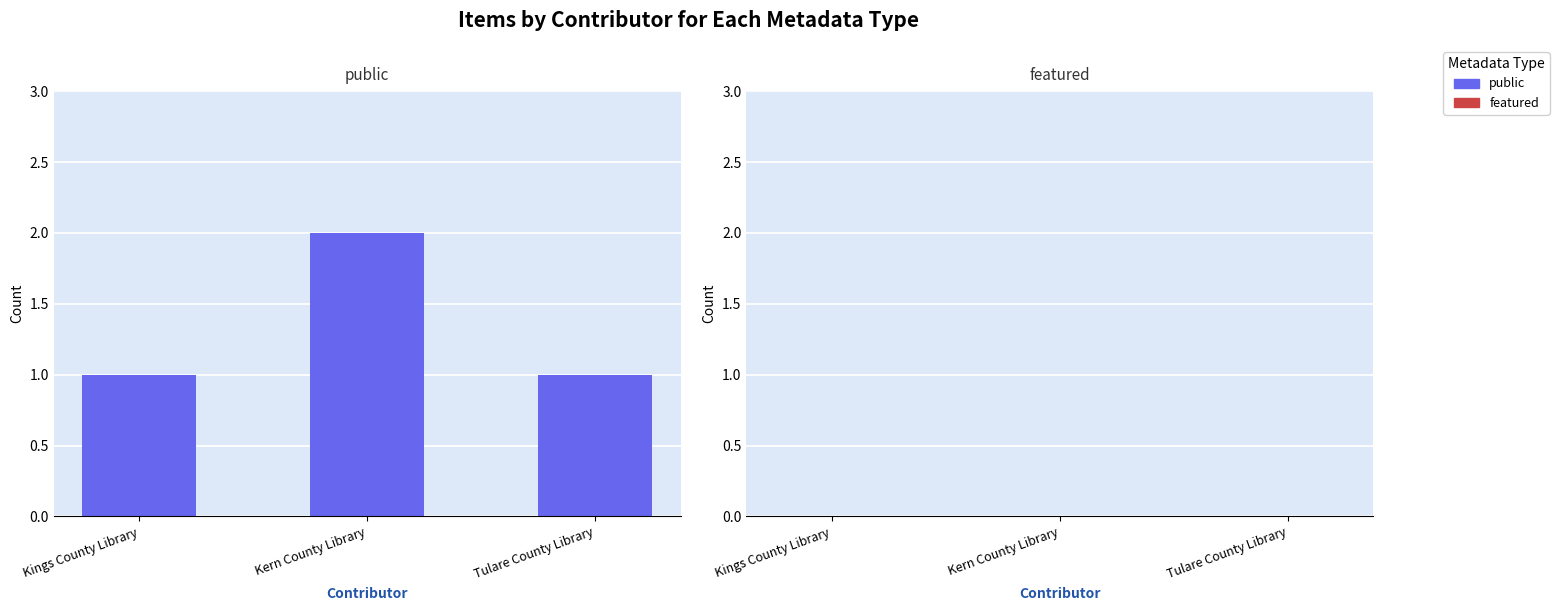

Between Tulare County Library and Kern County Library, which is larger?

Kern County Library